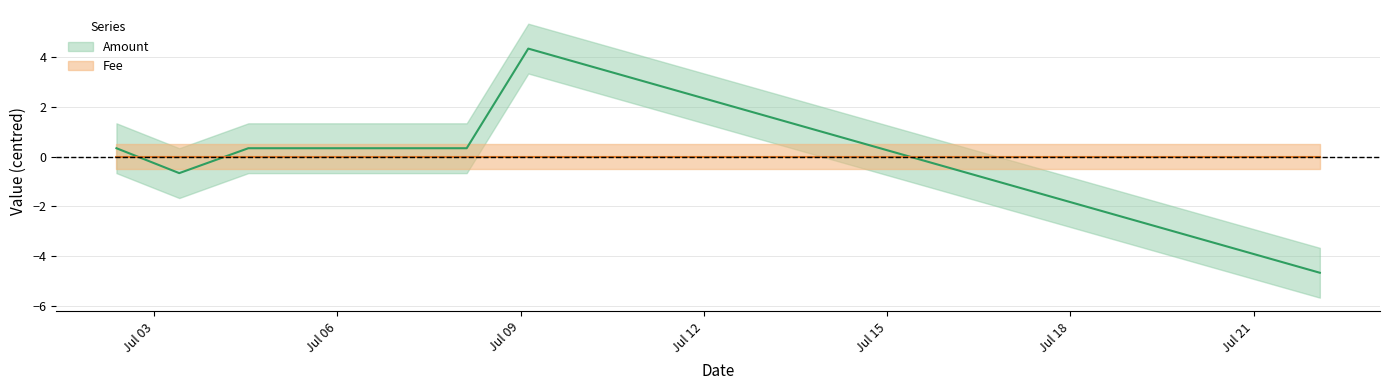

What is the change in value from 2017-07-04 13:01:38 to 2017-07-22 02:02:06?

-5.0